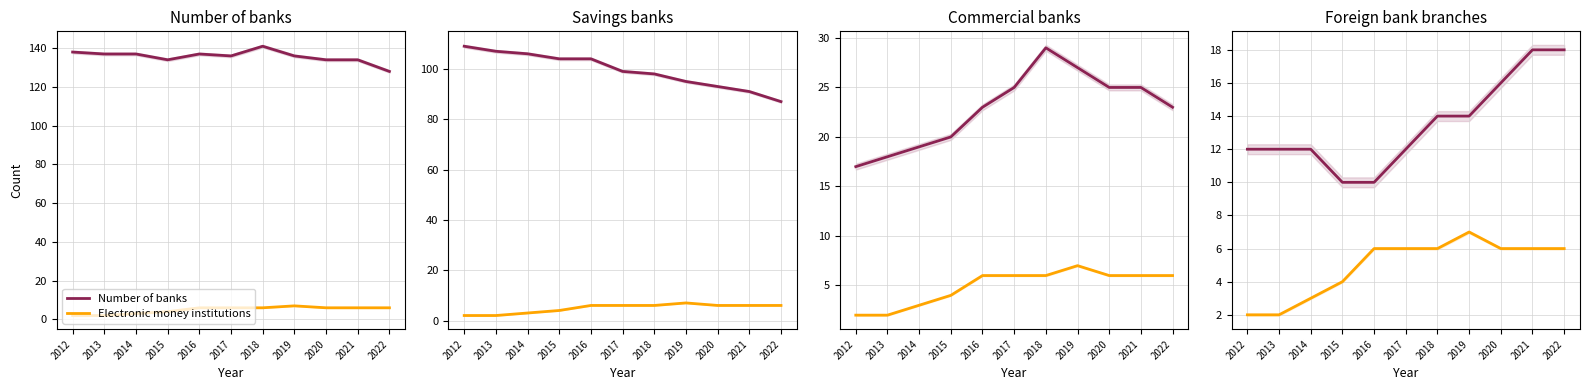

Reading left to right, transcribe all the data shown in this chart.

Number of banks: 2012=138	2013=137	2014=137	2015=134	2016=137	2017=136	2018=141	2019=136	2020=134	2021=134	2022=128
Electronic money institutions: 2012=2	2013=2	2014=3	2015=4	2016=6	2017=6	2018=6	2019=7	2020=6	2021=6	2022=6
Savings banks: 2012=109	2013=107	2014=106	2015=104	2016=104	2017=99	2018=98	2019=95	2020=93	2021=91	2022=87
Commercial banks: 2012=17	2013=18	2014=19	2015=20	2016=23	2017=25	2018=29	2019=27	2020=25	2021=25	2022=23
Foreign bank branches: 2012=12	2013=12	2014=12	2015=10	2016=10	2017=12	2018=14	2019=14	2020=16	2021=18	2022=18